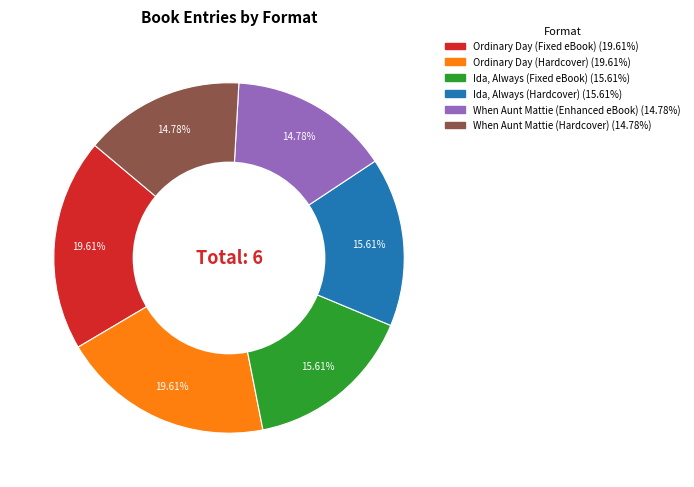

Does any single category account for the majority?

No